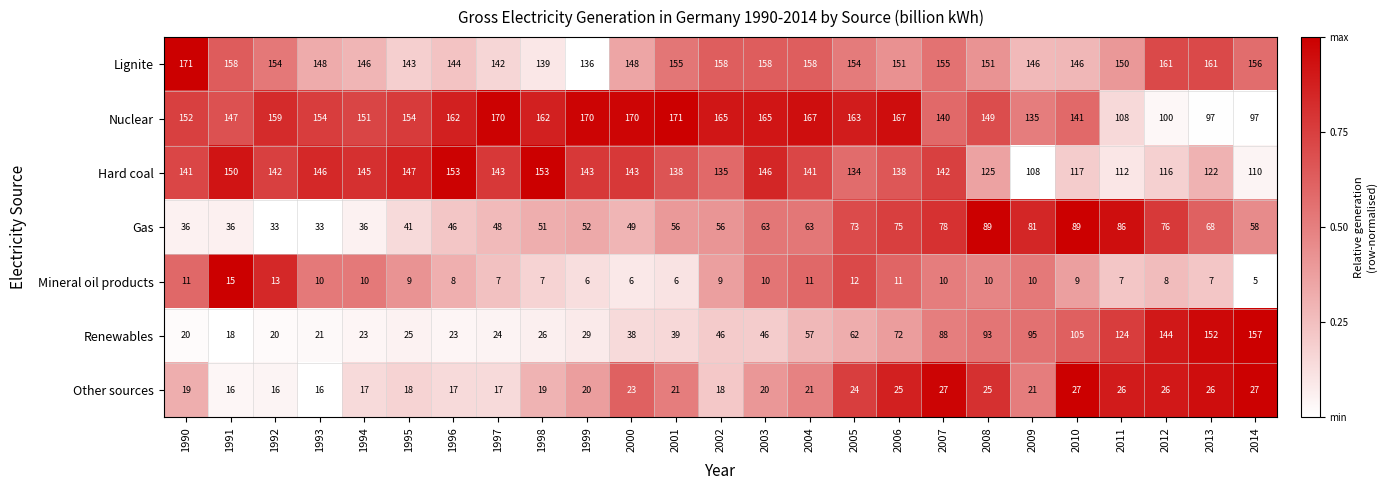

How many series are shown in this chart?

7